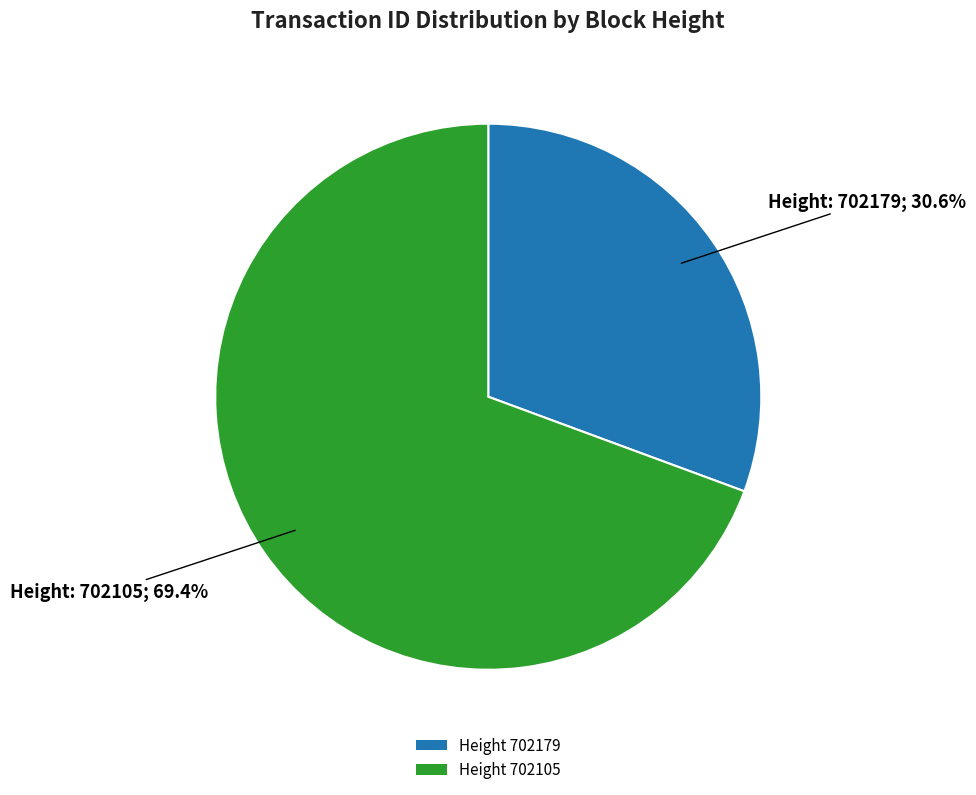

Rank the categories by value from highest to lowest.

Height 702105, Height 702179